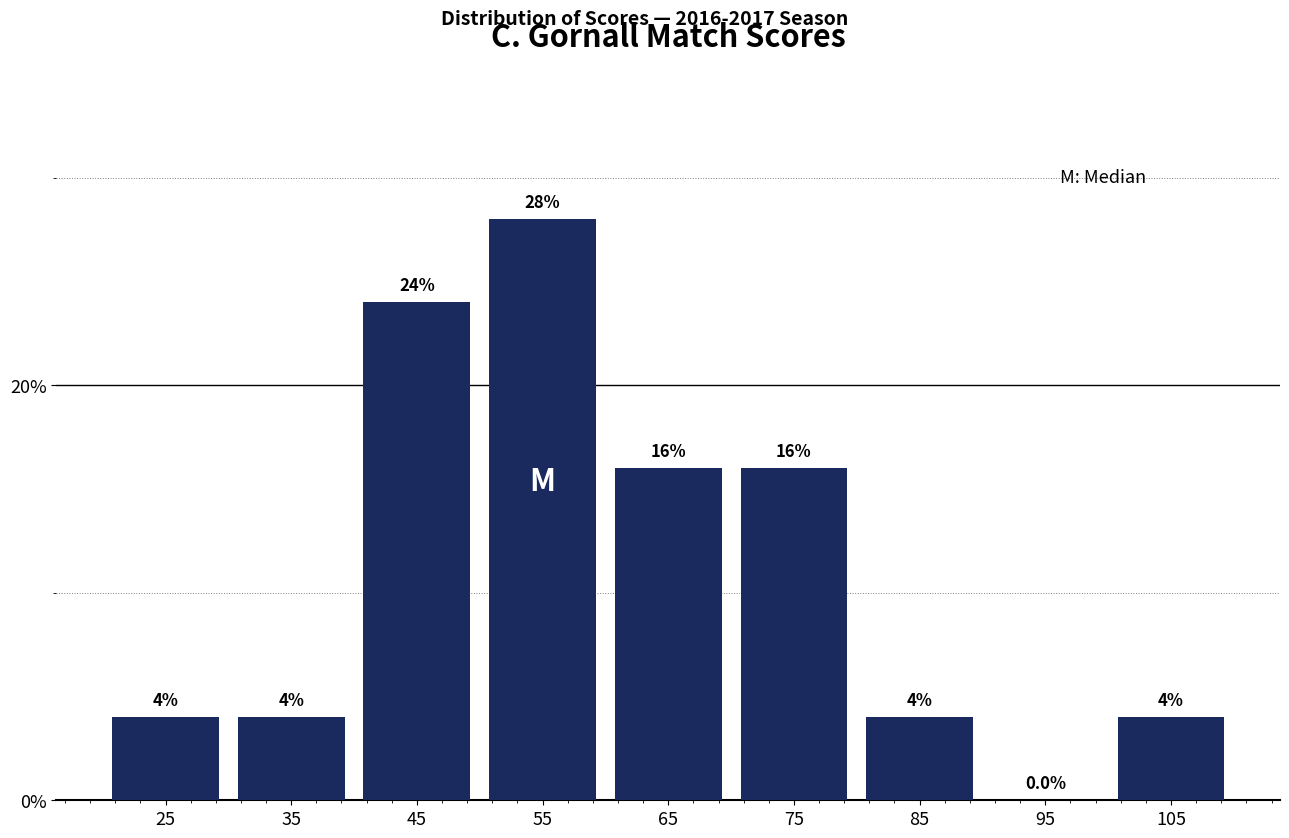

Which range on the x-axis has the tallest bar?

50 to 60